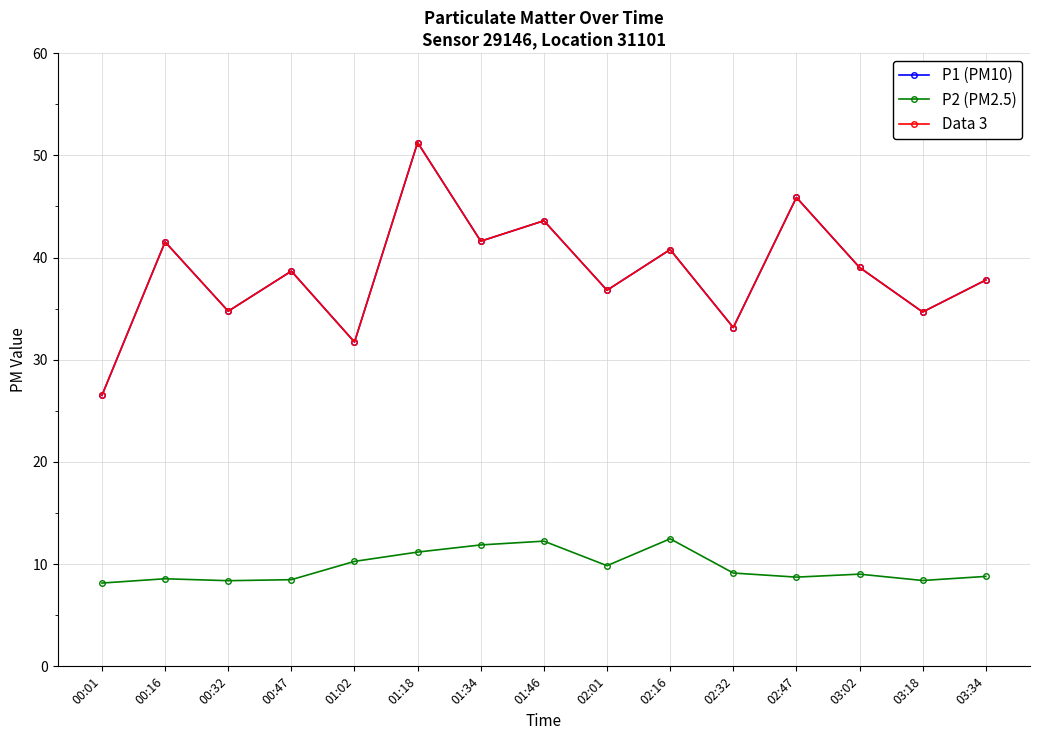

What is the minimum value for P1 (PM10)?

26.5